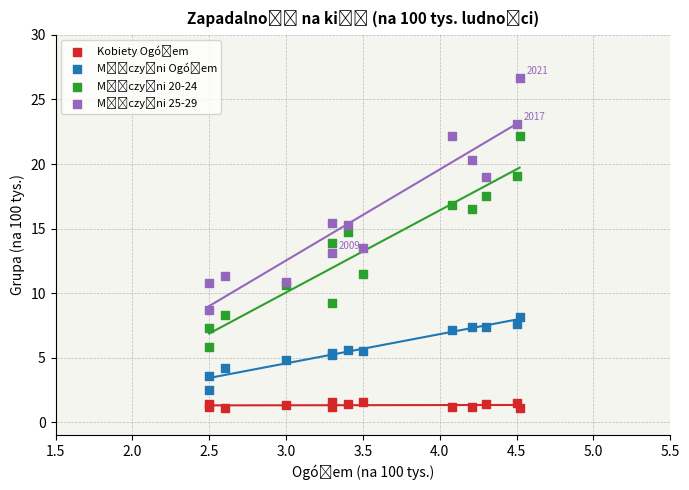

What is the X range (max minus min) for the scatter plot?

2.0